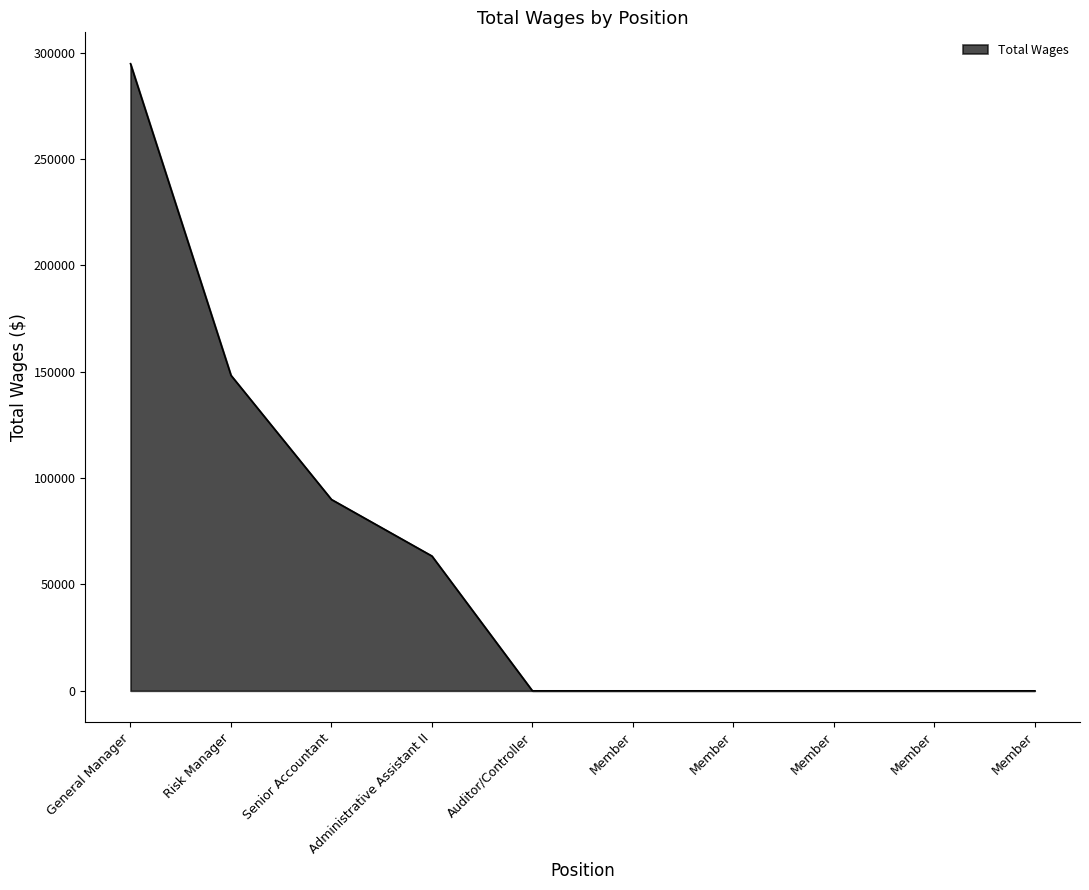

How many lines are shown in the chart?

1